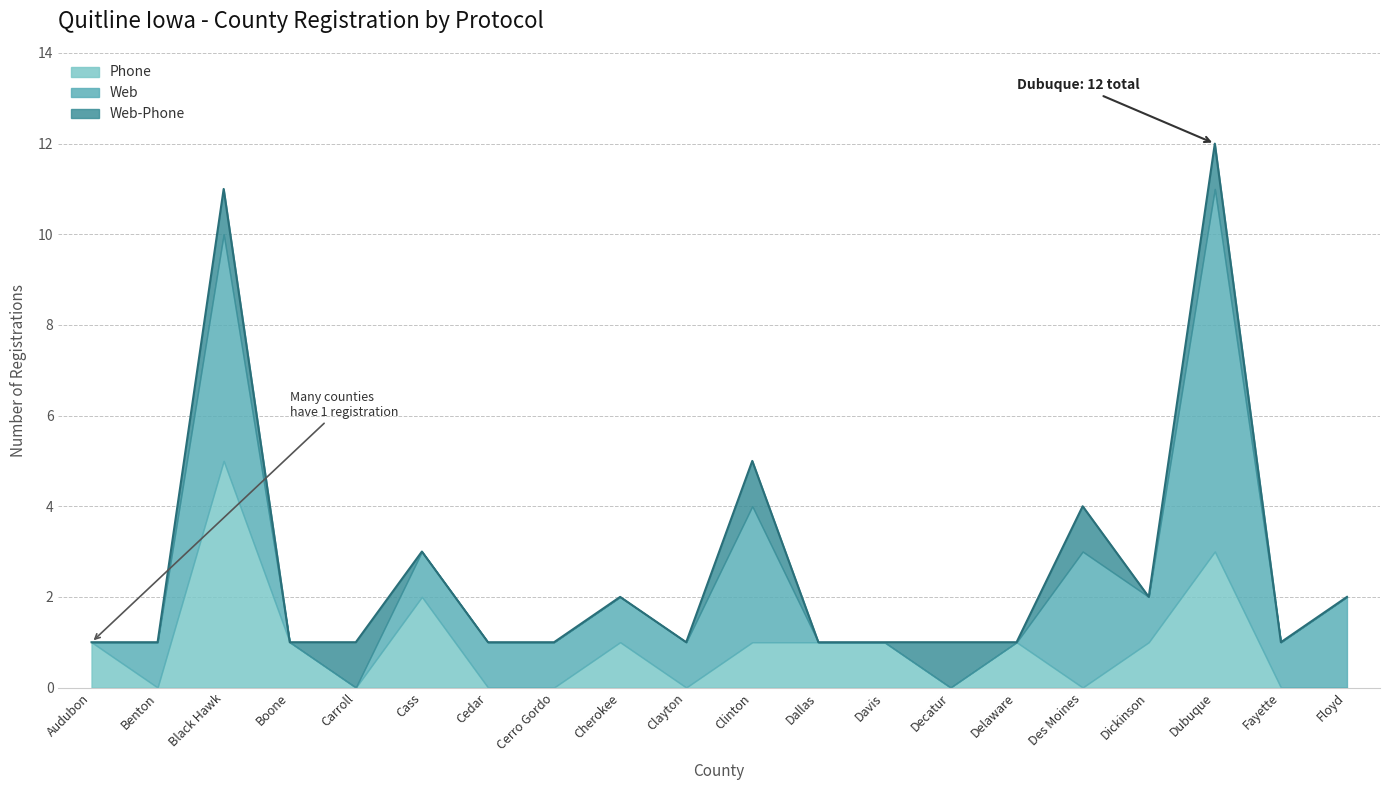

What is the total value across all series at Boone?

1